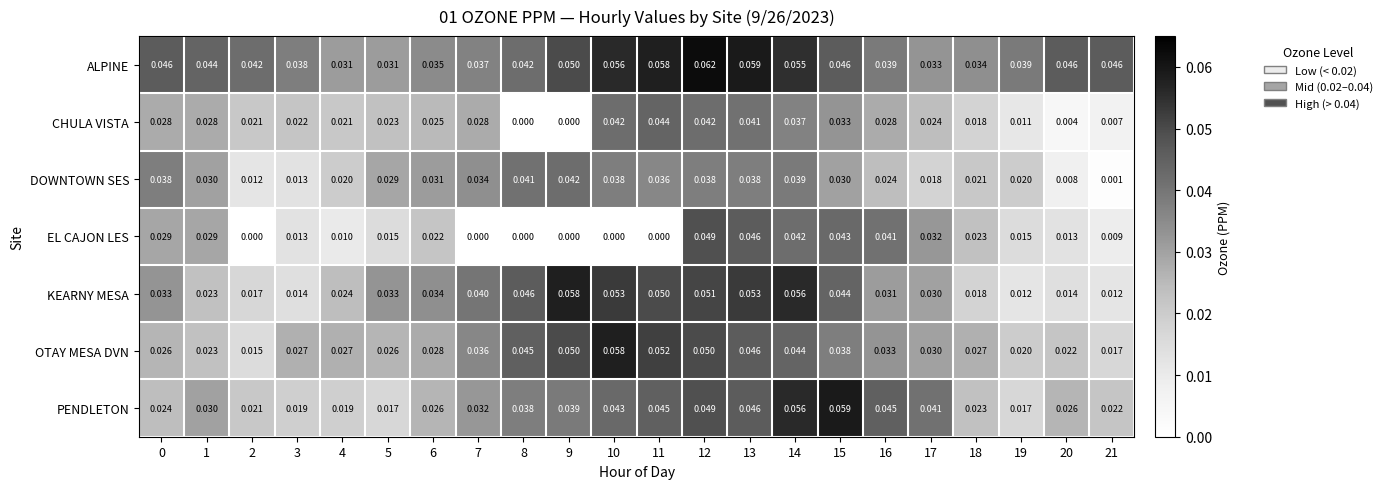

Which series has the largest total across all categories?

ALPINE